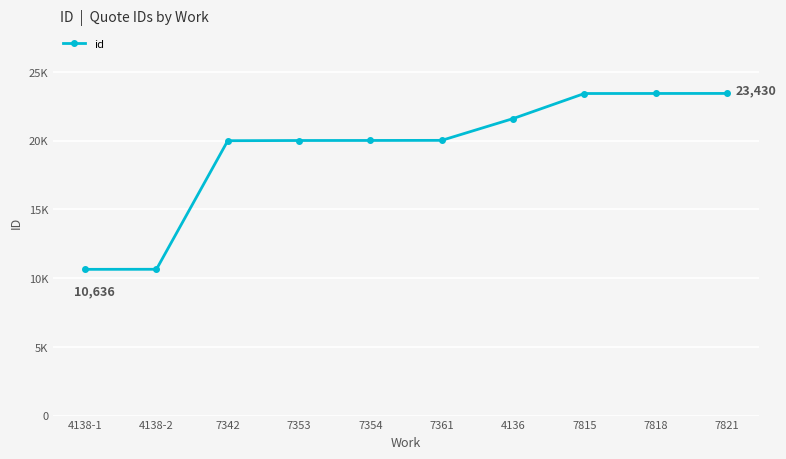

What is the difference between the values at 7353 and 4138-2?

9365